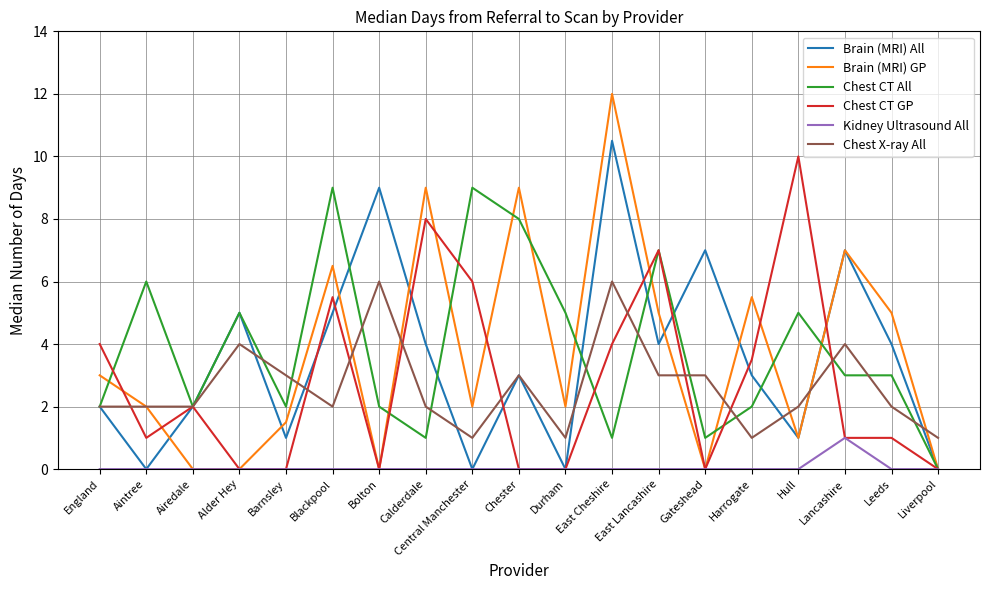

List the series in order of their peak value, lowest first.

Kidney Ultrasound All, Chest X-ray All, Chest CT All, Chest CT GP, Brain (MRI) All, Brain (MRI) GP